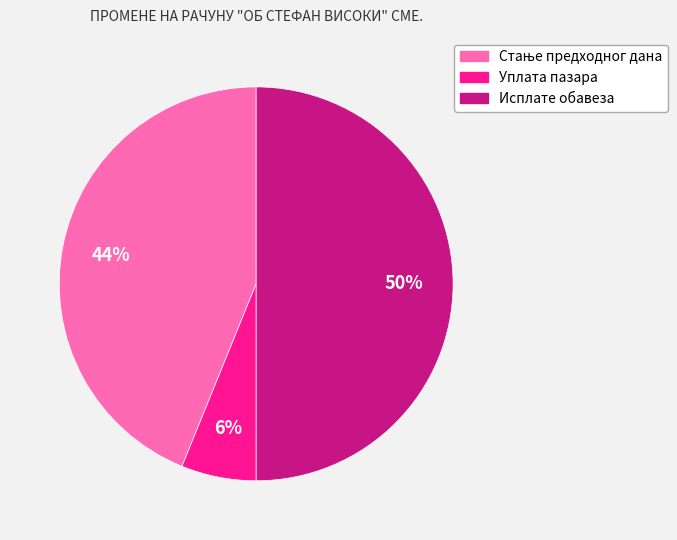

Count the number of slices in the pie.

3